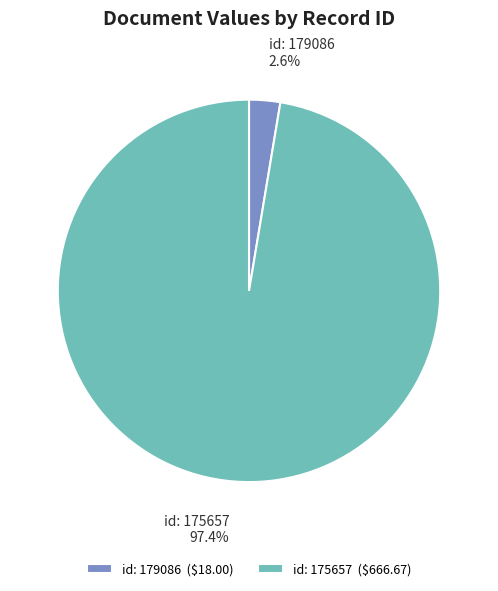

What portion of the pie excludes id: 179086?

97.4%